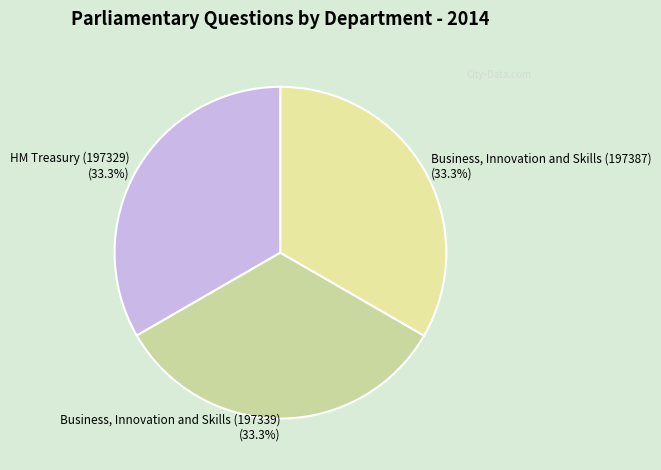

What percentage do HM Treasury (197329) and Business, Innovation and Skills (197339) together represent?

66.7%